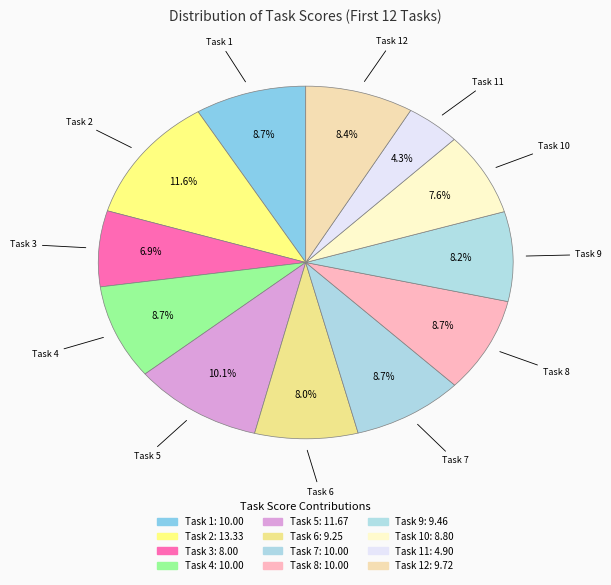

Which category has the biggest portion of the pie?

2